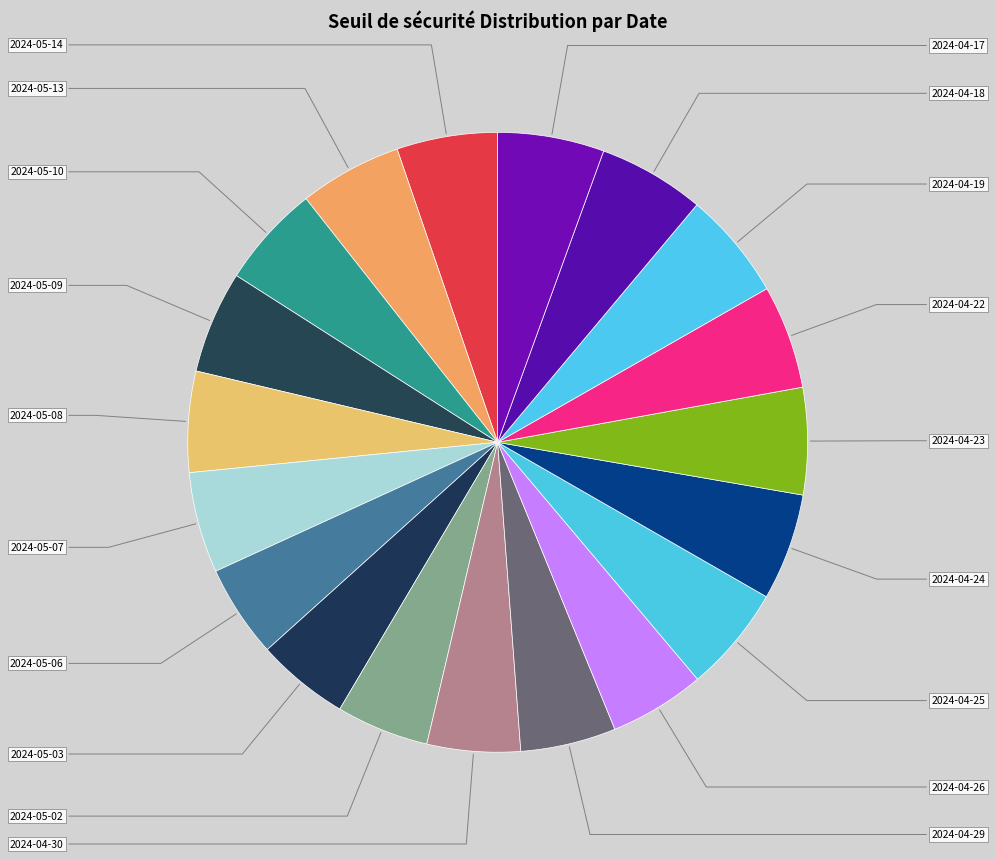

The 2024-05-02 slice represents 1% of the pie. True or false?

False